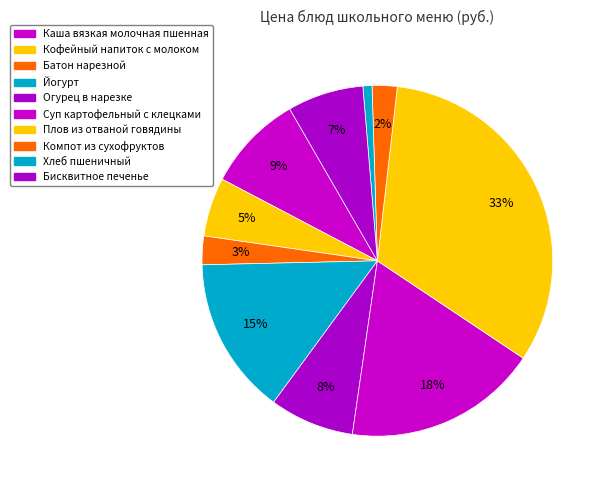

To the nearest percent, what is the combined percentage of Компот из сухофруктов and Каша вязкая молочная пшенная?

11%